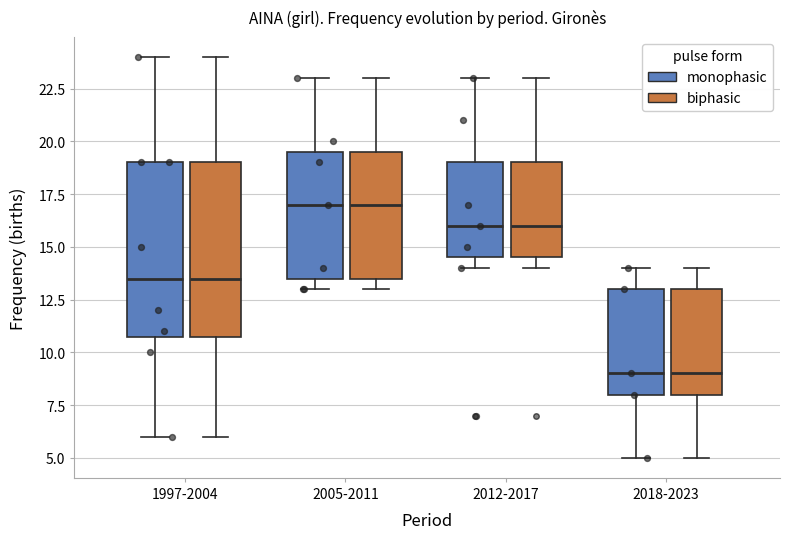

Reading left to right, read every box against the y-axis: the position of its median line, the range the box covers, and the ends of its whiskers. The values are not printed on the chart, so give them approximately, as read against the axis.

1997-2004 (monophasic): median 13.5, box 11.0 to 19.0, whiskers 6.0 to 24.0
1997-2004 (biphasic): median 13.5, box 11.0 to 19.0, whiskers 6.0 to 24.0
2005-2011 (monophasic): median 17.0, box 13.5 to 19.5, whiskers 13.0 to 23.0
2005-2011 (biphasic): median 17.0, box 13.5 to 19.5, whiskers 13.0 to 23.0
2012-2017 (monophasic): median 16.0, box 14.5 to 19.0, whiskers 14.0 to 23.0
2012-2017 (biphasic): median 16.0, box 14.5 to 19.0, whiskers 14.0 to 23.0
2018-2023 (monophasic): median 9.0, box 8.0 to 13.0, whiskers 5.0 to 14.0
2018-2023 (biphasic): median 9.0, box 8.0 to 13.0, whiskers 5.0 to 14.0